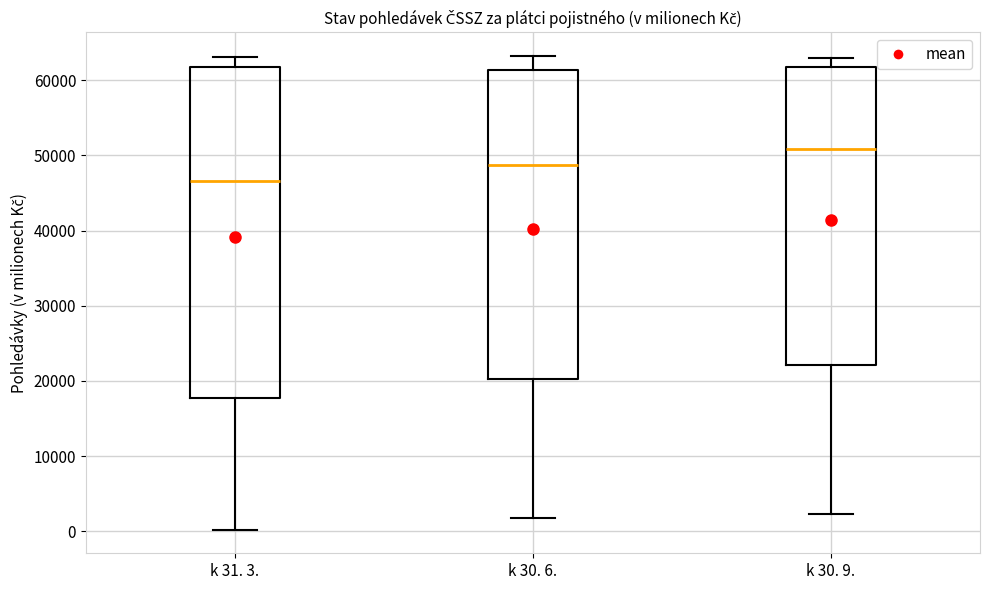

Which box is the tallest, from its lower edge to its upper edge?

k 31. 3.